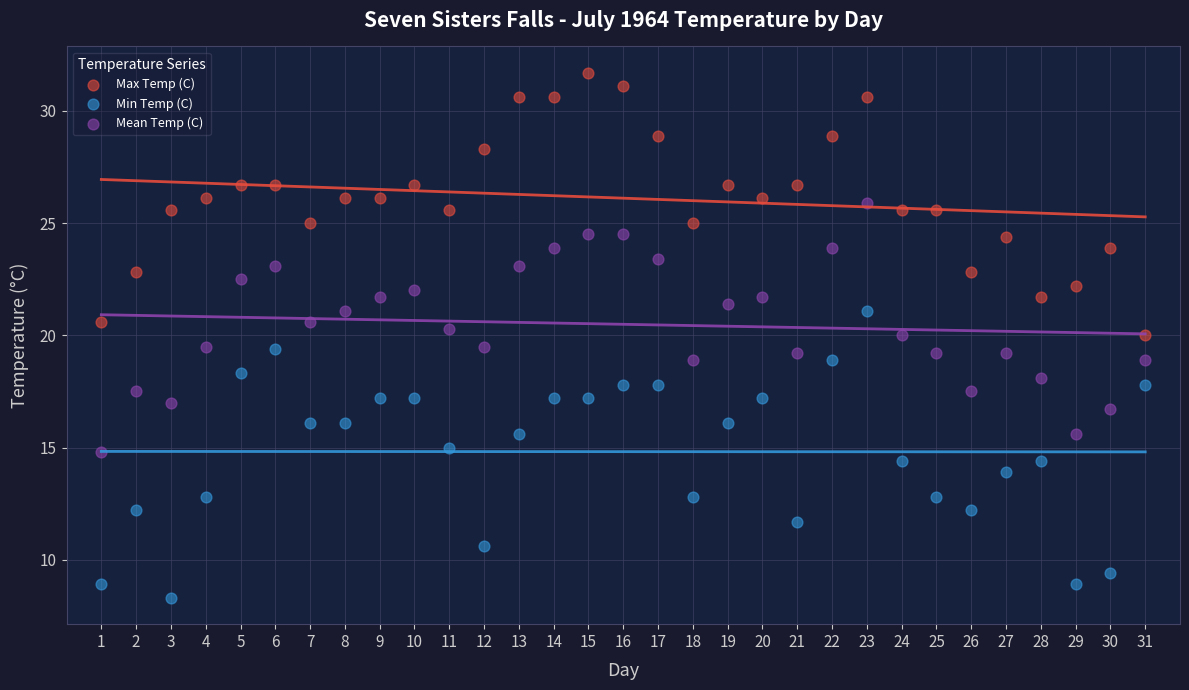

What are all the series names shown in the legend?

Max Temp (C), Min Temp (C), Mean Temp (C)